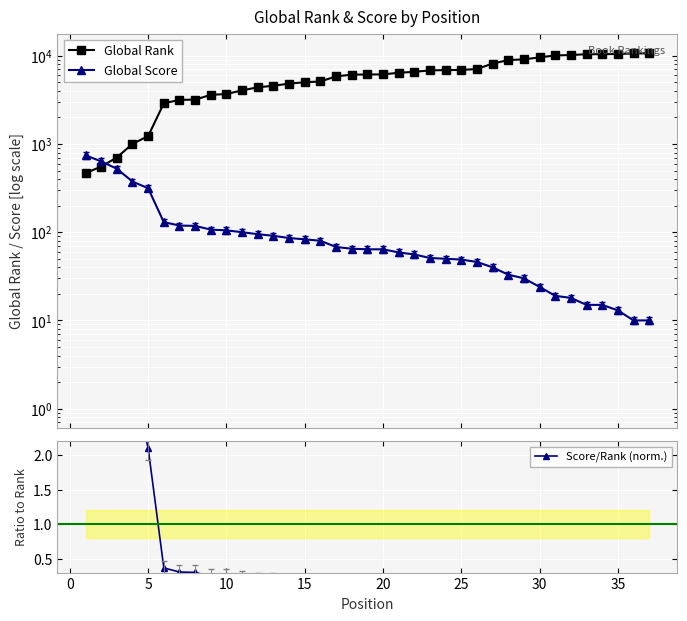

Is the value of Score/Rank (norm.) at 40 greater than the value of Global Rank at 0?

No